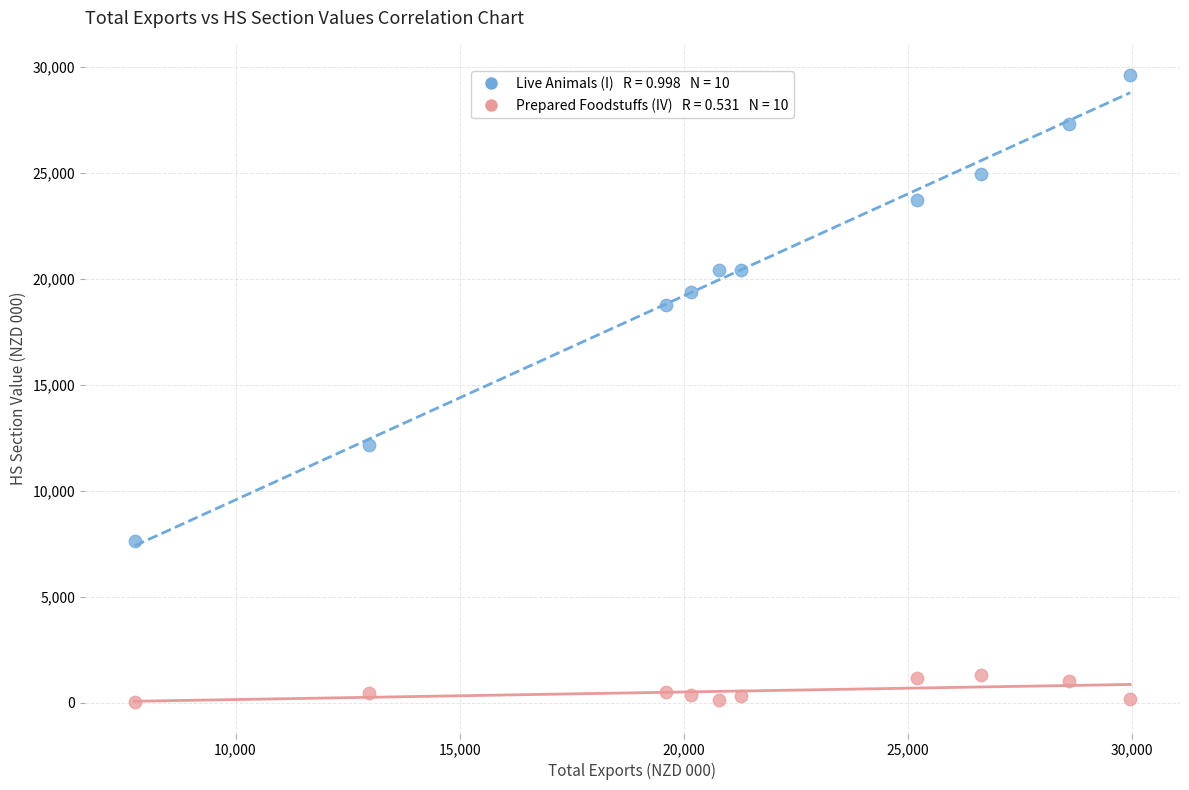

Across all data points, what is the range of Y values (max minus min)?

29615